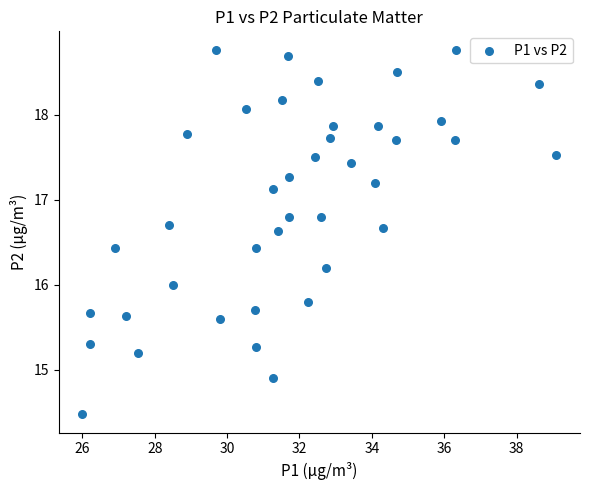

What is the range of X values (max minus min)?

13.1